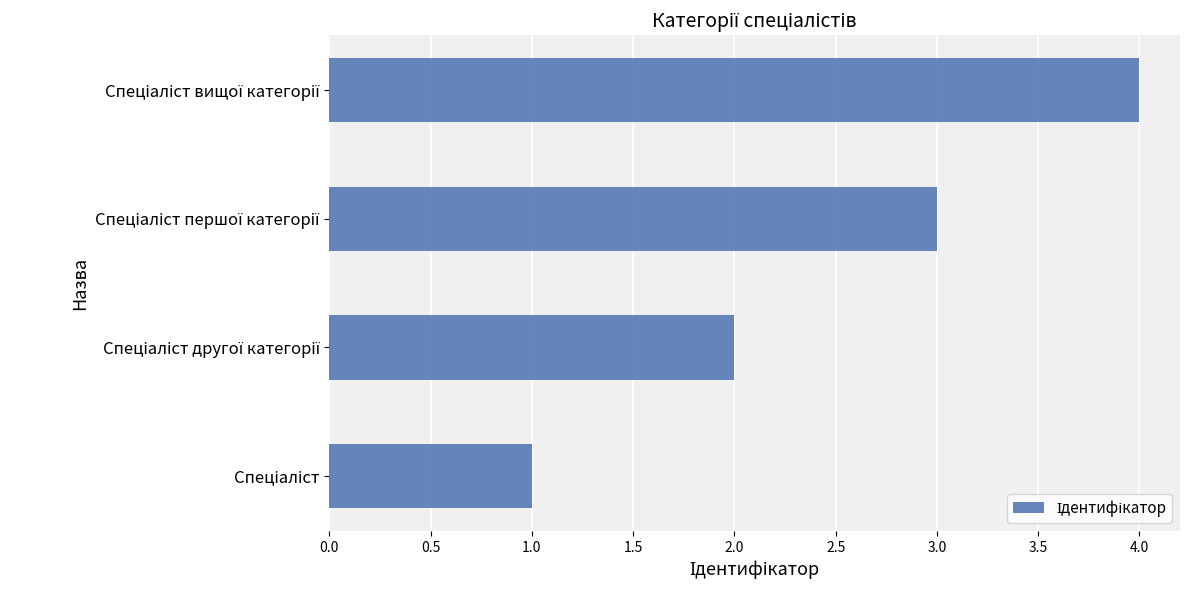

What is the difference between the maximum and minimum values?

3